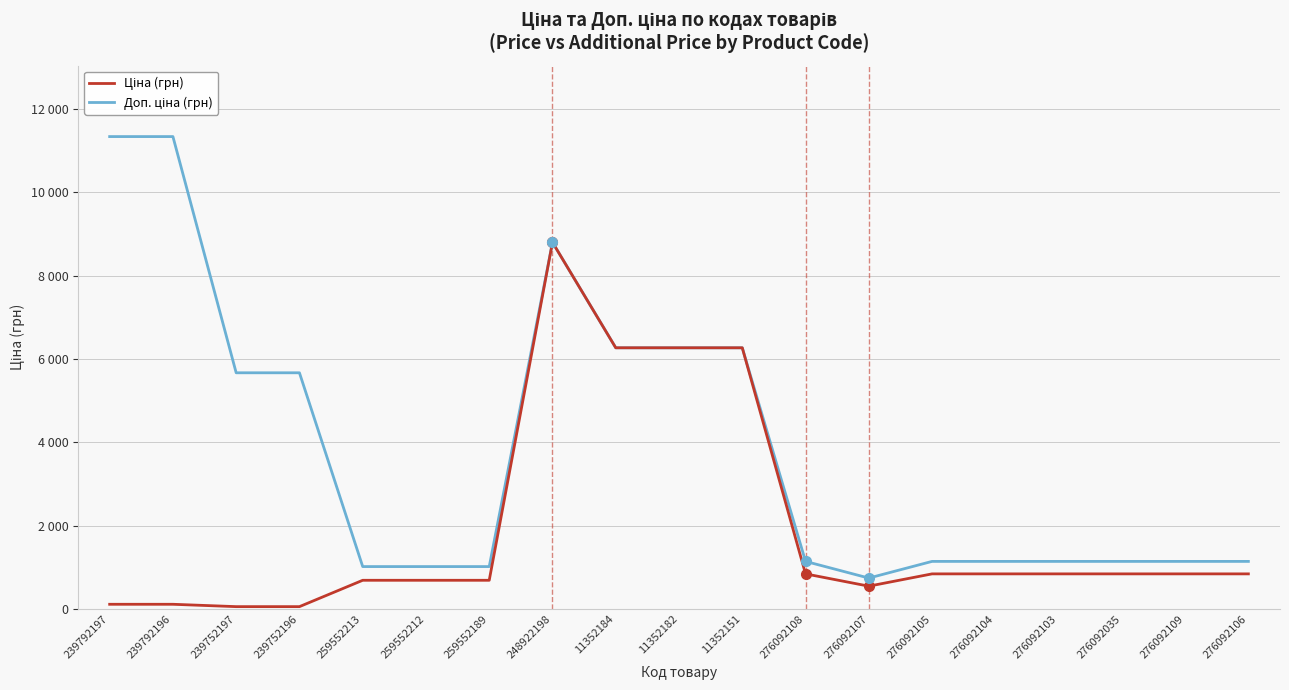

Reading right to left, list all the values displayed in this chart.

Доп. ціна (грн): 1142.1	1142.1	1142.1	1142.1	1142.1	1142.1	742.0	1142.1	6266.7	6266.7	6266.7	8797.6	1017.8	1017.8	1017.8	5667.0	5667.0	11334.0	11334.0
Ціна (грн): 842.8	842.8	842.8	842.8	842.8	842.8	547.8	842.8	6266.7	6266.7	6266.7	8797.6	689.1	689.1	689.1	56.7	56.7	113.3	113.3